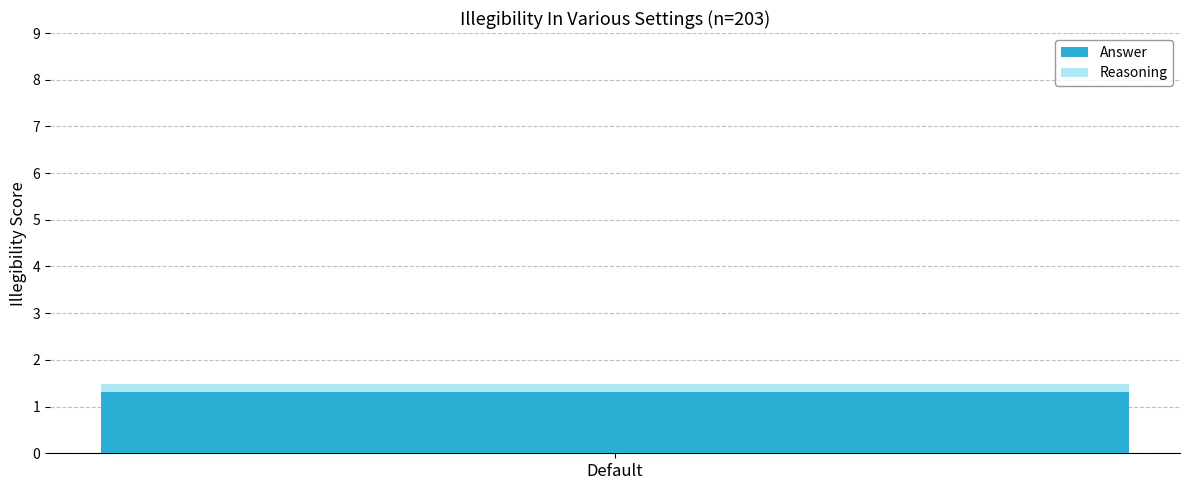

The value of Answer at Default is 0.3. True or false?

False